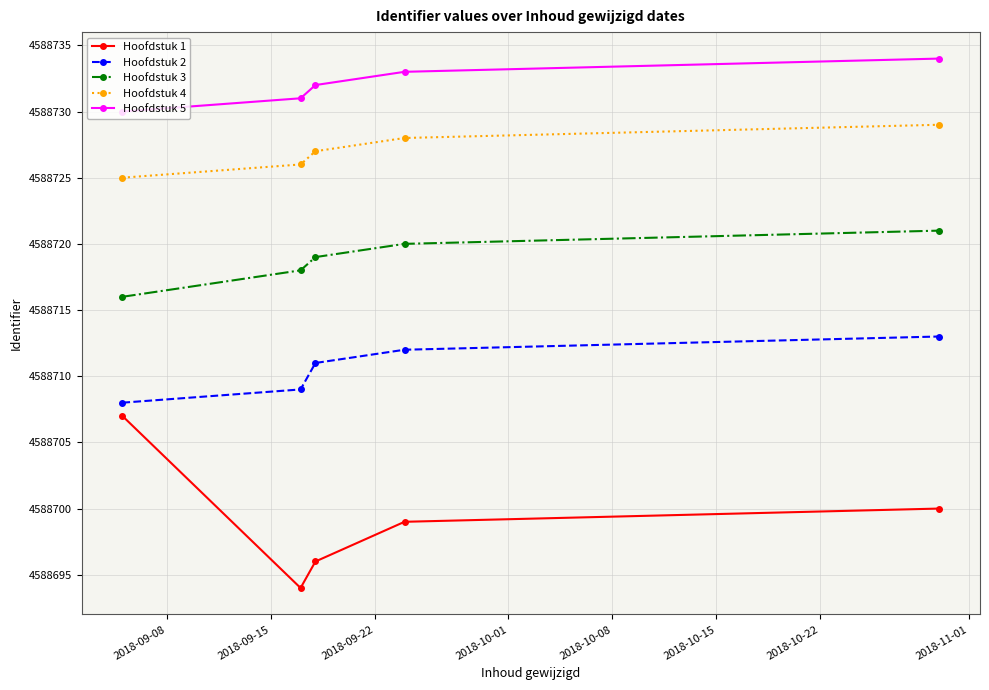

True or false: Hoofdstuk 2 has more than 0 interior local peaks.

False